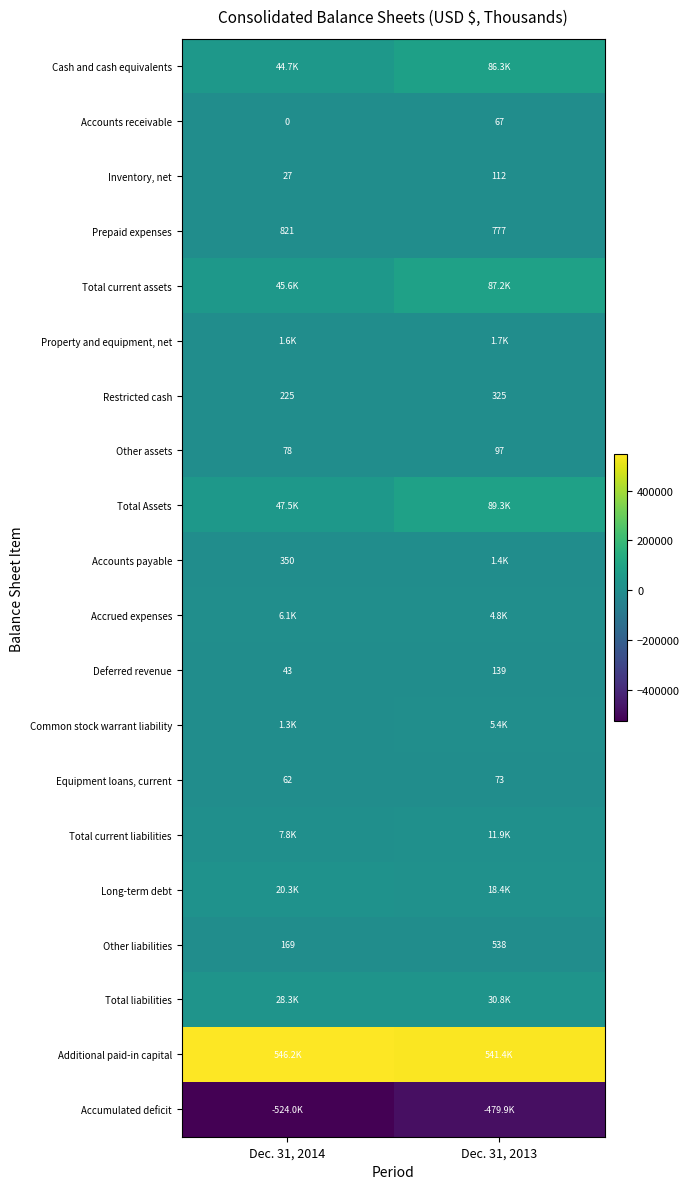

What is the greatest value displayed?

546175